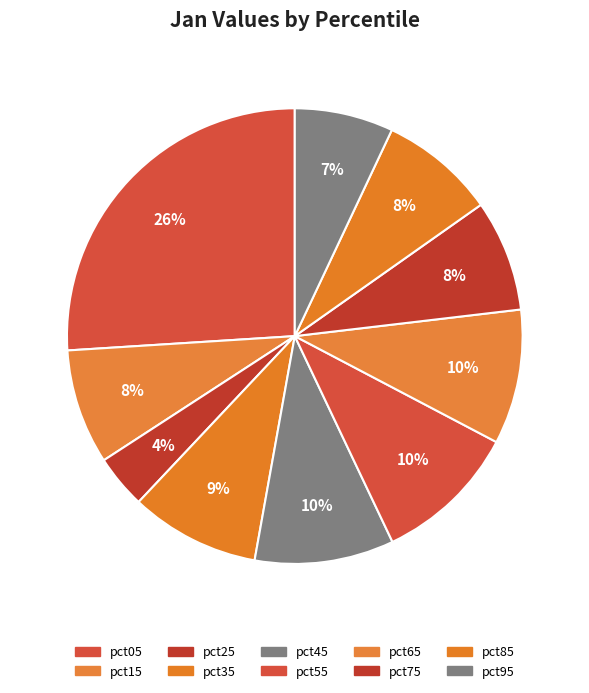

Is it true that pct85 is 1% of the pie?

False